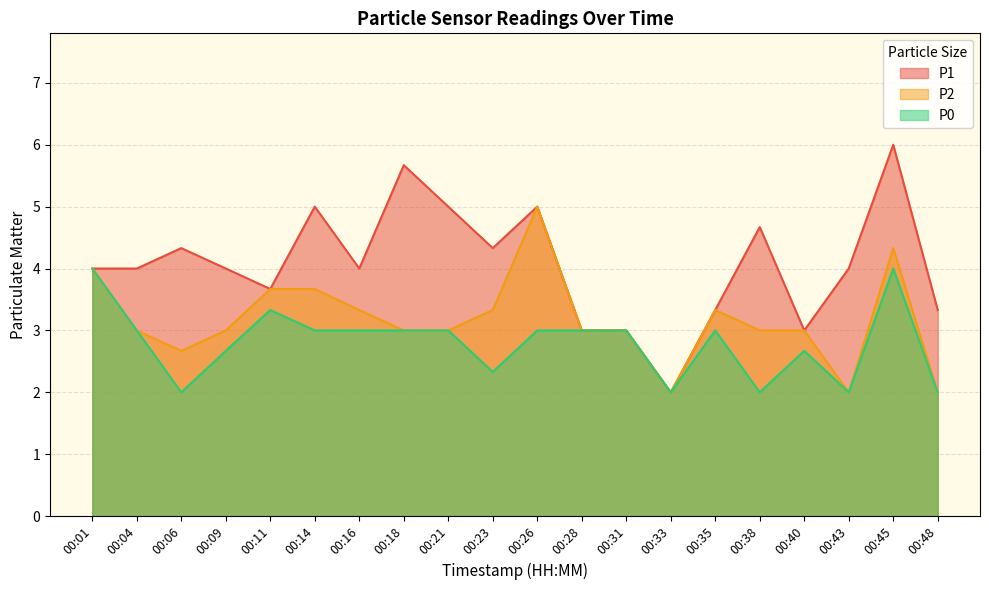

Between 00:04 and 00:21, which series saw the biggest shift?

P1